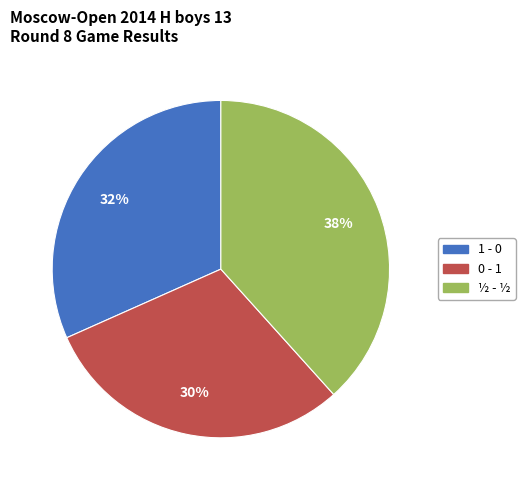

Is there a majority slice in this chart?

No